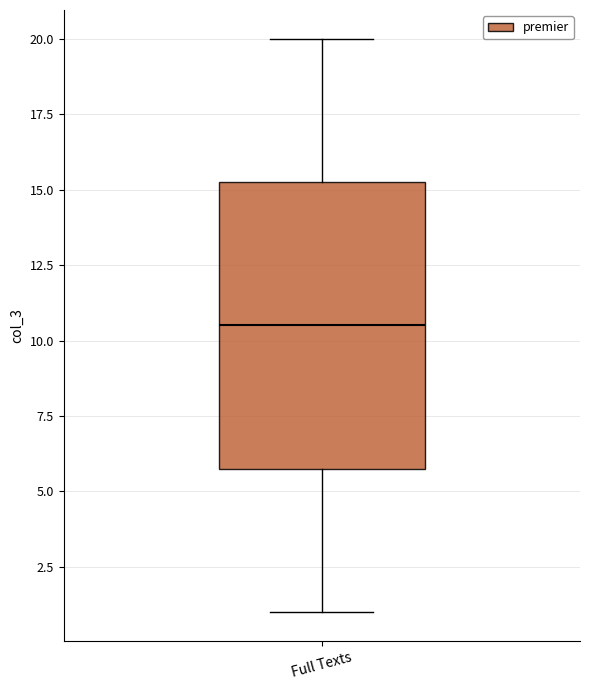

Where does the lower whisker of the box for Full Texts end on the y-axis? The values are not printed on the chart, so give them approximately, as read against the axis.

1.0